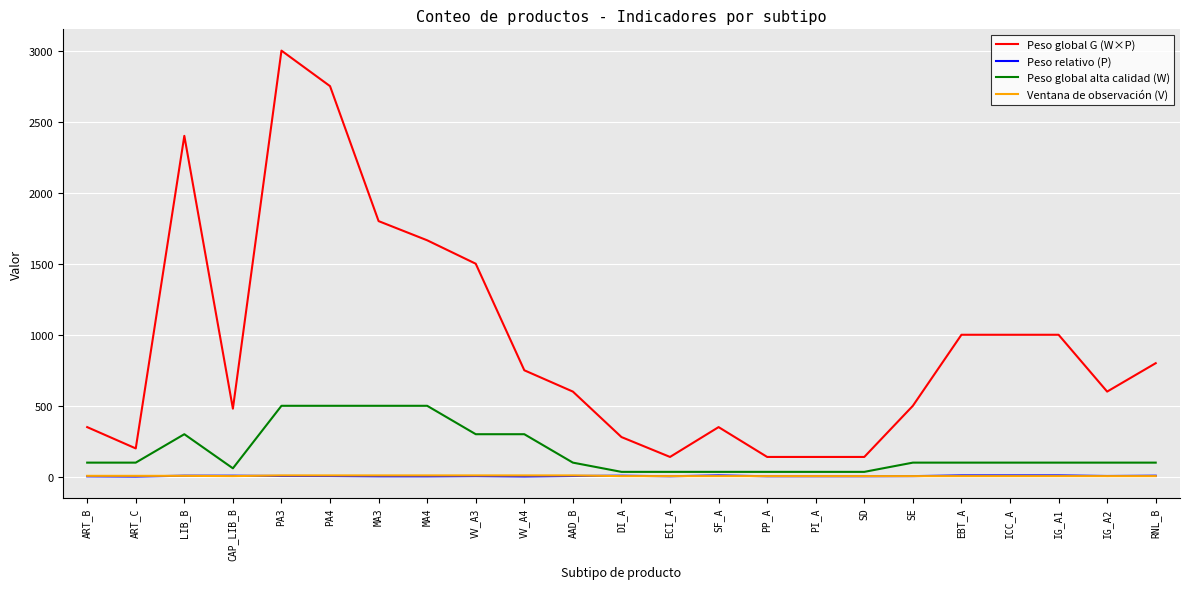

The value of Peso global alta calidad (W) at MA4 is 667.1. True or false?

False